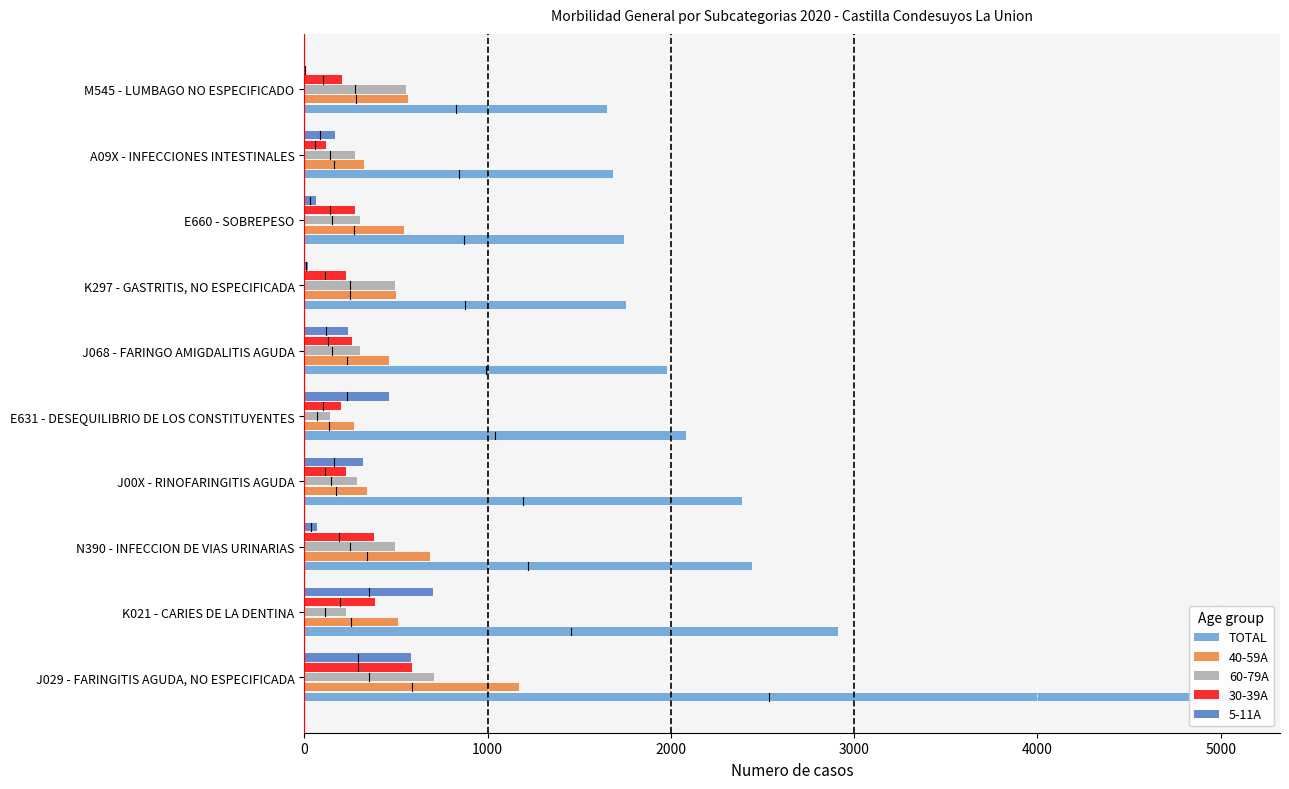

How many data points in TOTAL are less than 2081?

5